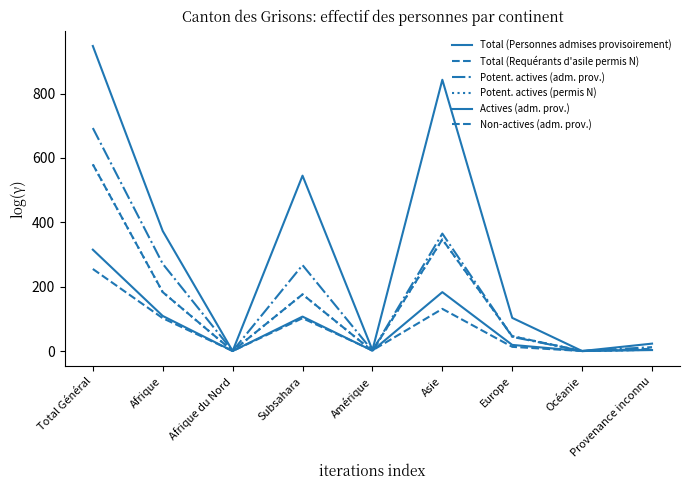

Is this an area chart (filled region under the line)?

No